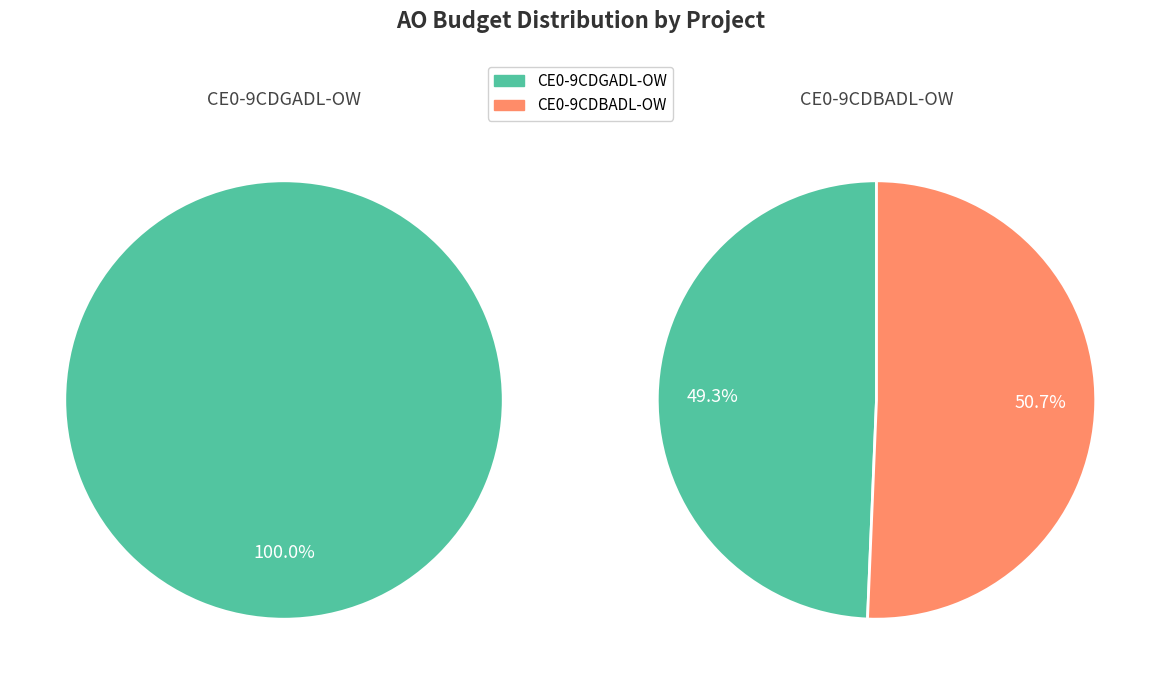

Count the number of slices in the pie.

2